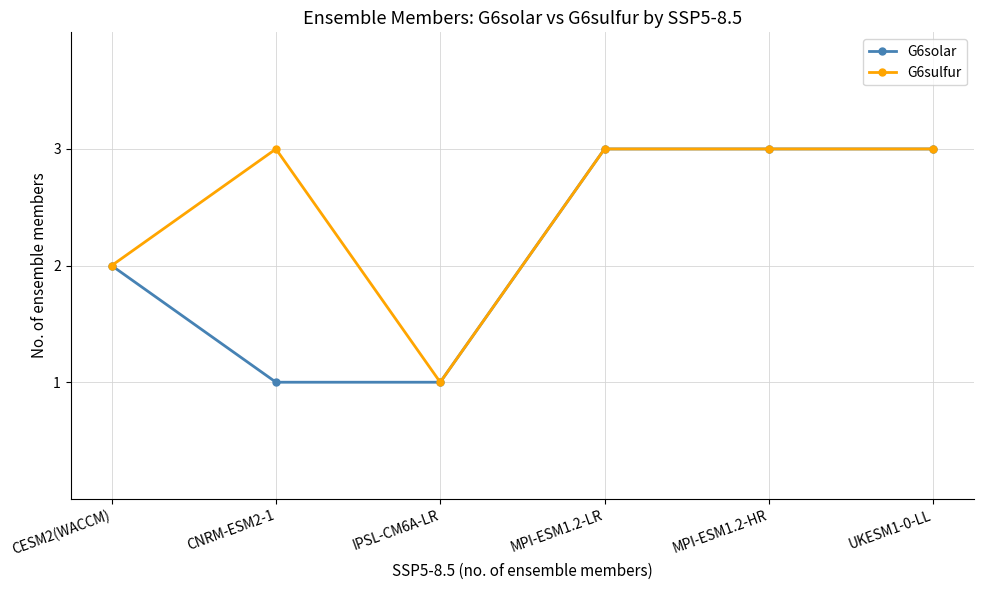

Is the value of G6solar at CNRM-ESM2-1 greater than the value of G6sulfur at UKESM1-0-LL?

No